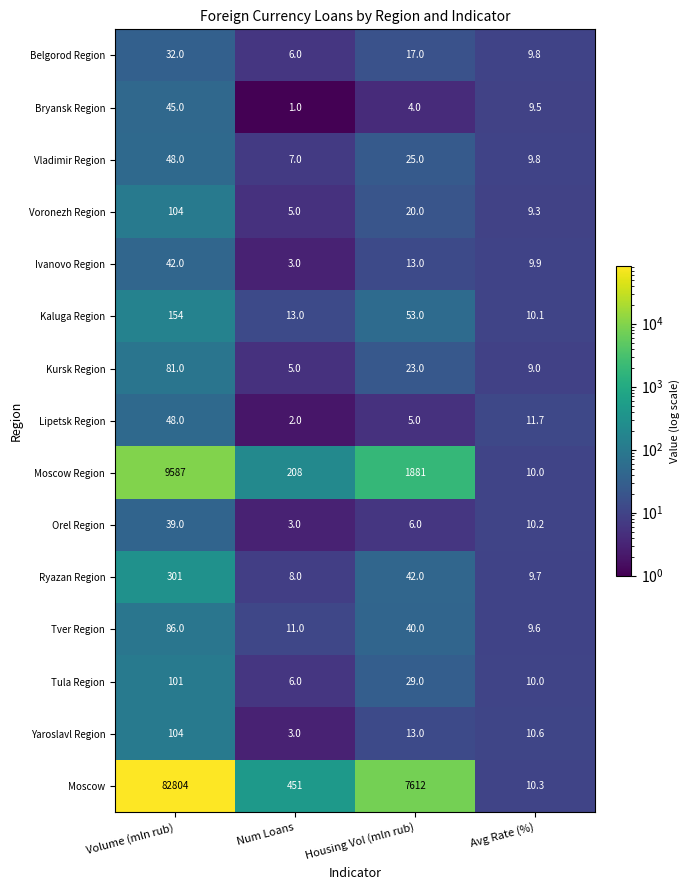

Which series has the largest total across all categories?

Moscow